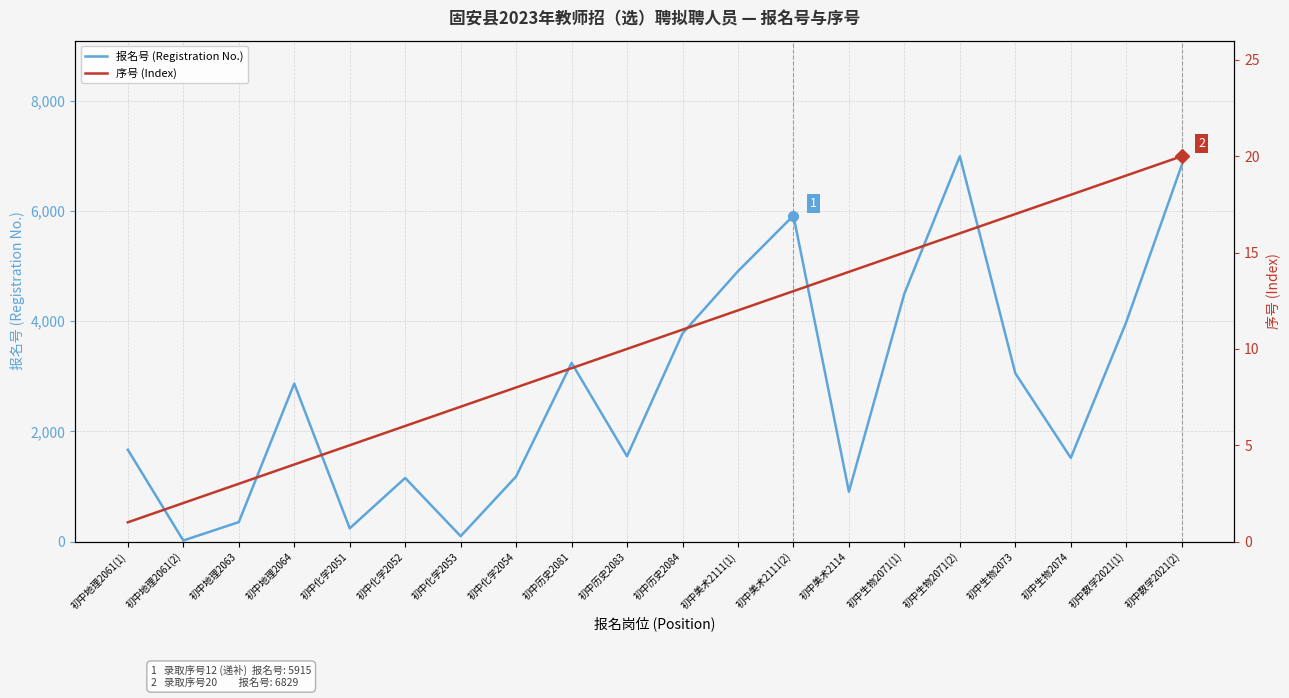

Which series changed the most between 初中历史2081 and 初中生物2073?

报名号 (Registration No.)